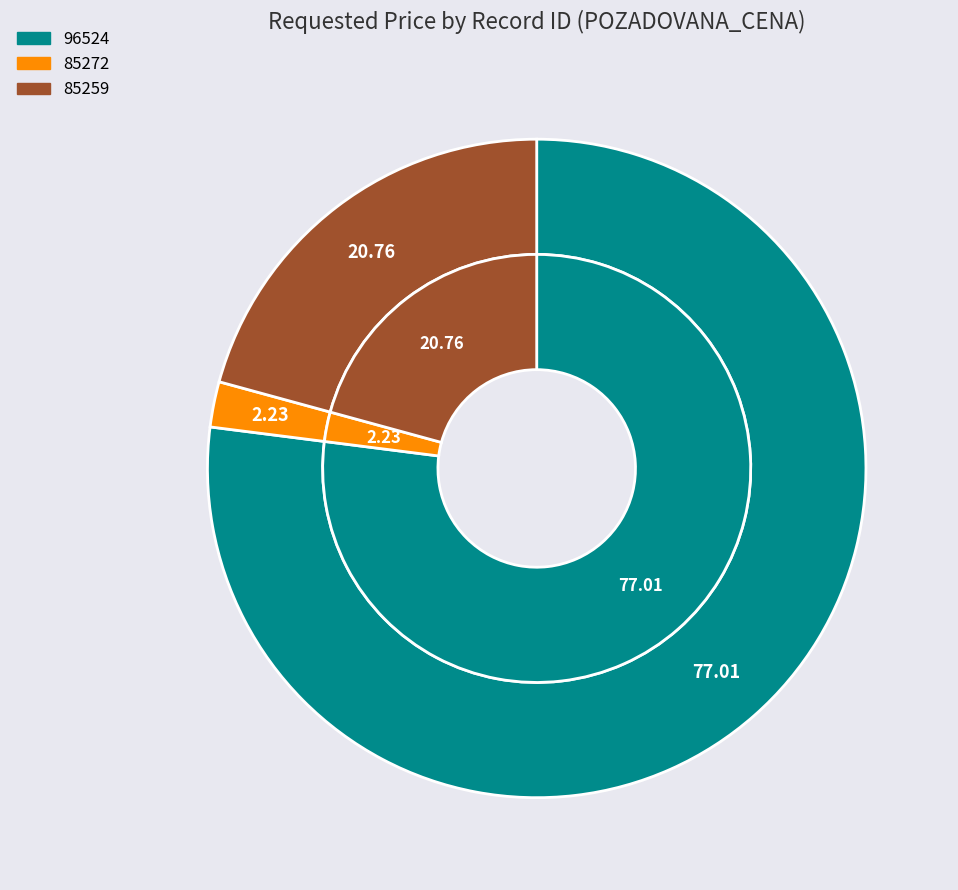

Which category has the biggest portion of the pie?

96524